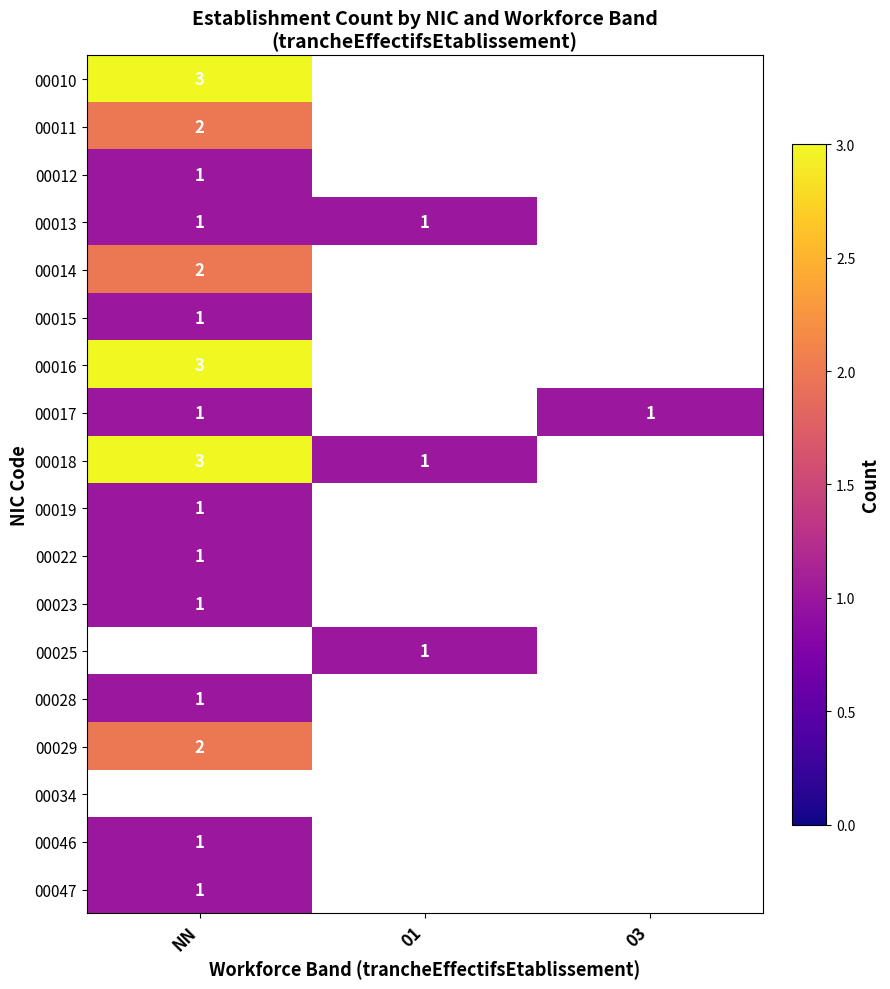

Which has a higher value, NN or 03?

NN